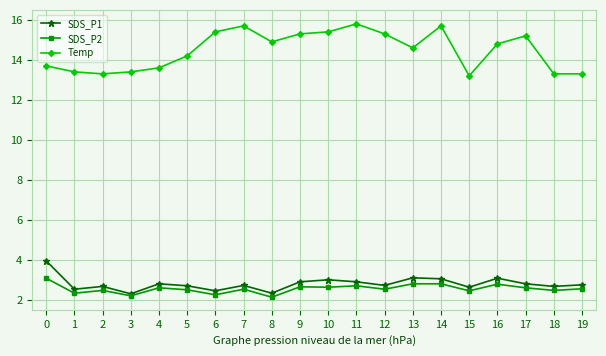

True or false: SDS_P1 and Temp cross at least once.

False